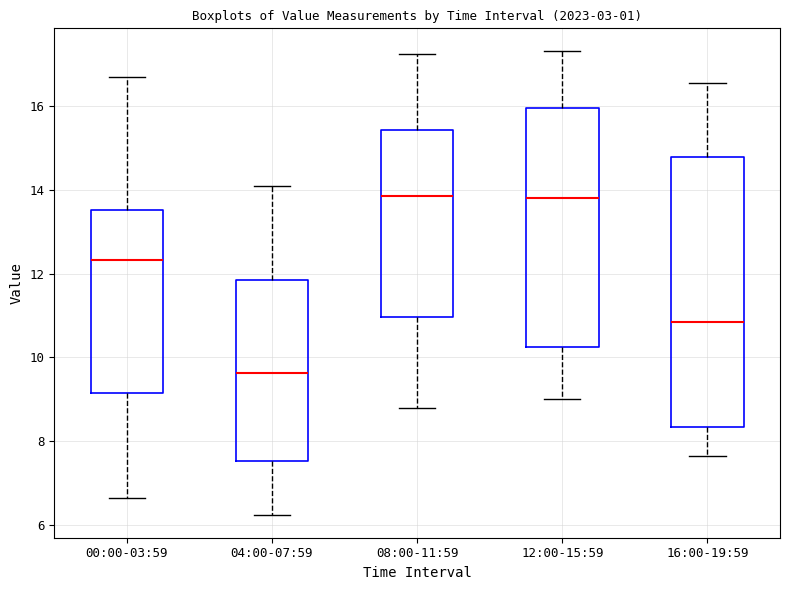

Which box is the tallest, from its lower edge to its upper edge?

16:00-19:59